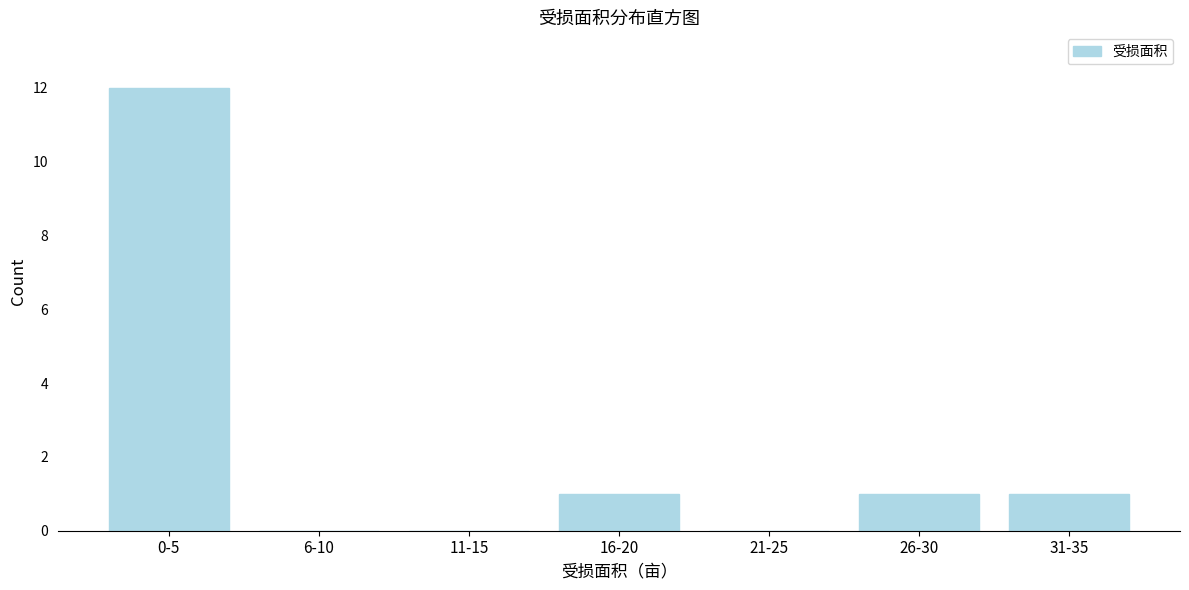

Reading left to right, extract all data points from this chart.

0-5=12	6-10=0	11-15=0	16-20=1	21-25=0	26-30=1	31-35=1